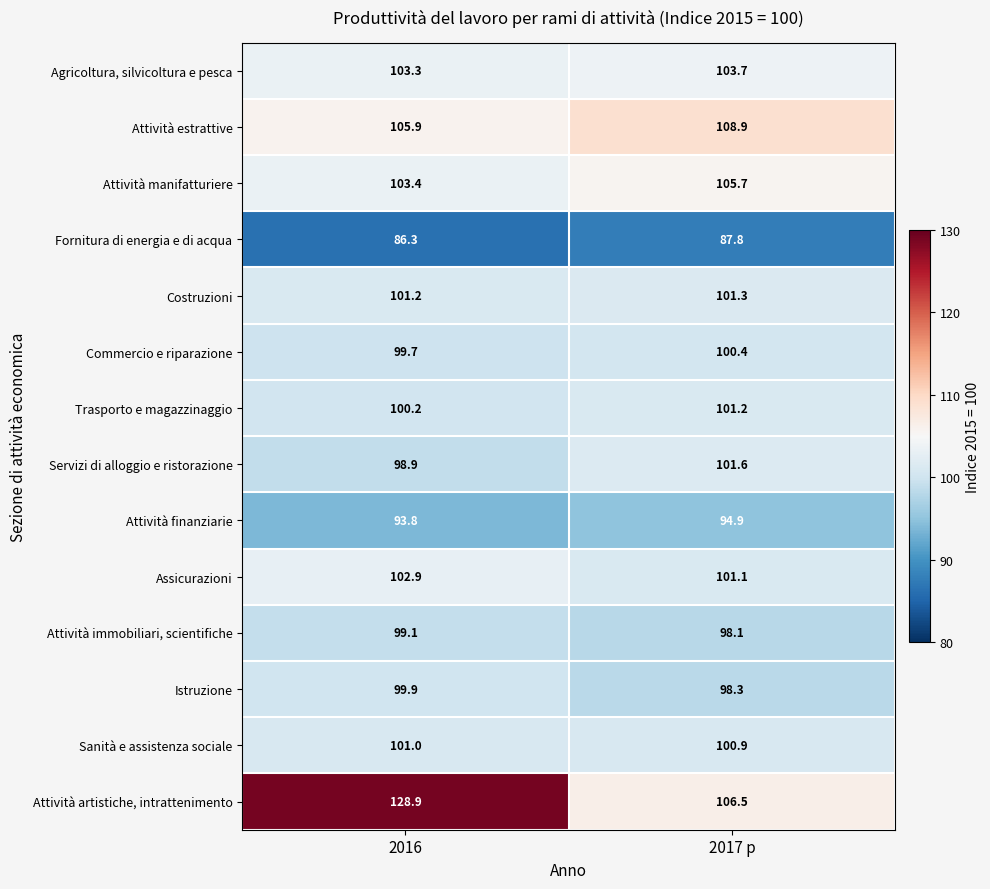

What is the sum of all Assicurazioni values?

204.0